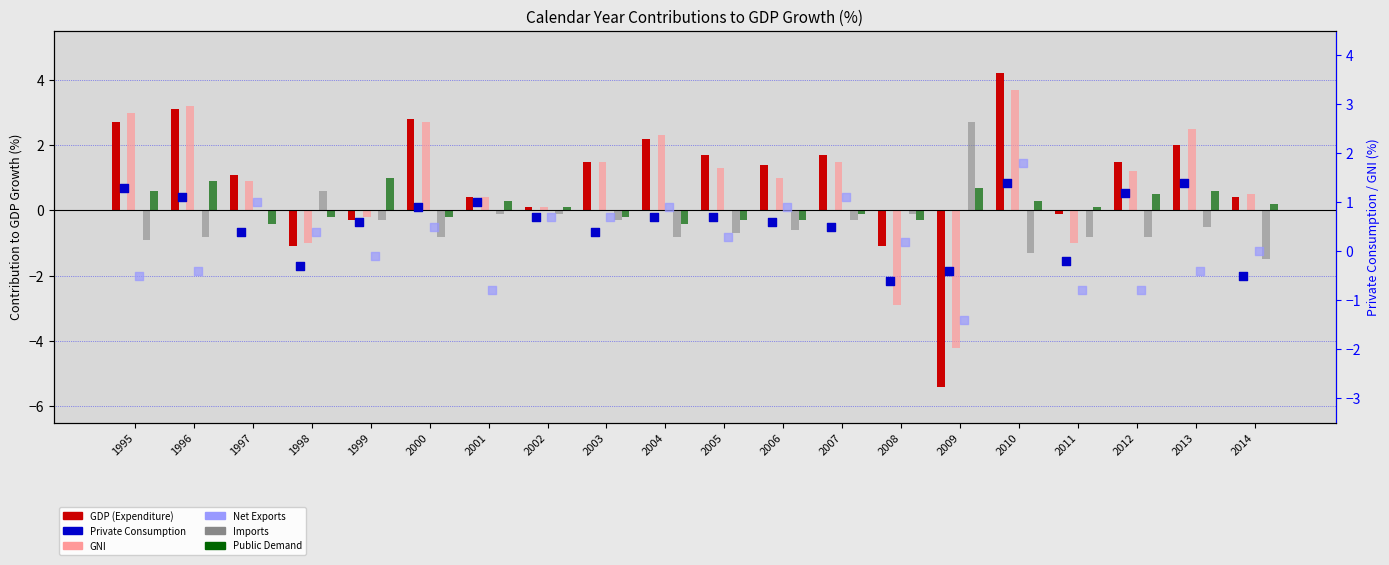

What are all the series names shown in the legend?

GDP (Expenditure), GNI, Imports, Public Demand, Private Consumption, Net Exports